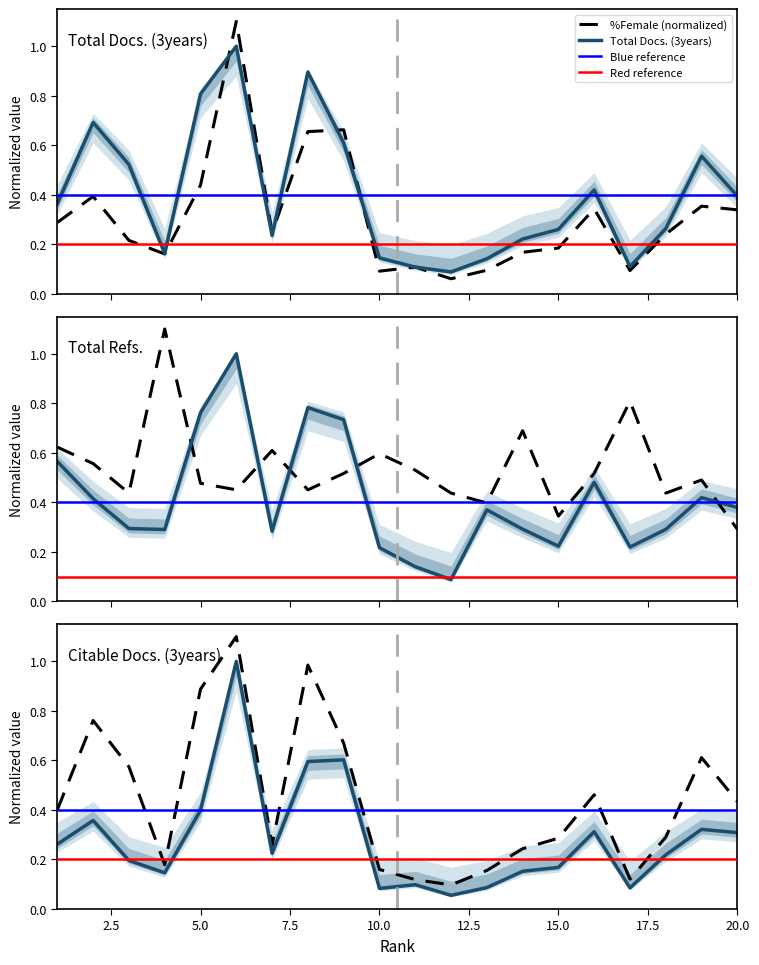

How many lines are shown in the chart?

4